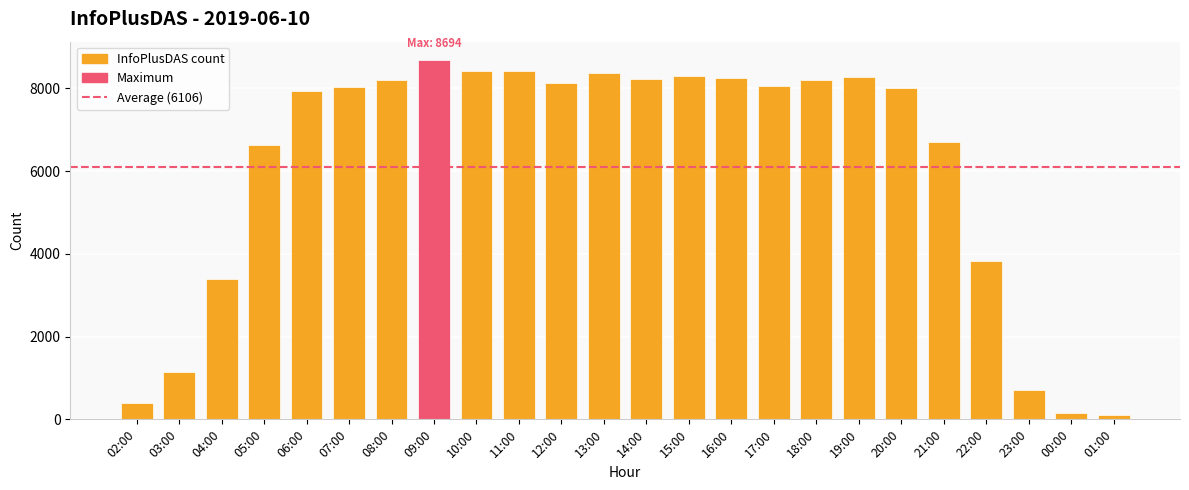

Read the value at 09:00.

8694